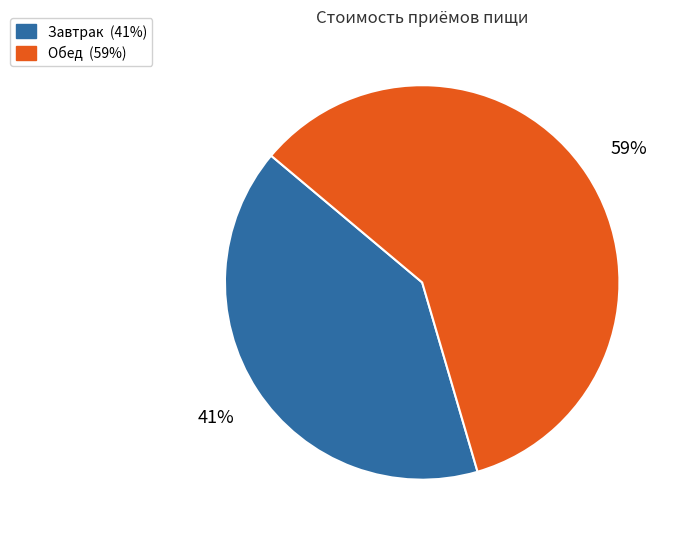

Which slice represents more than half of the pie?

Обед